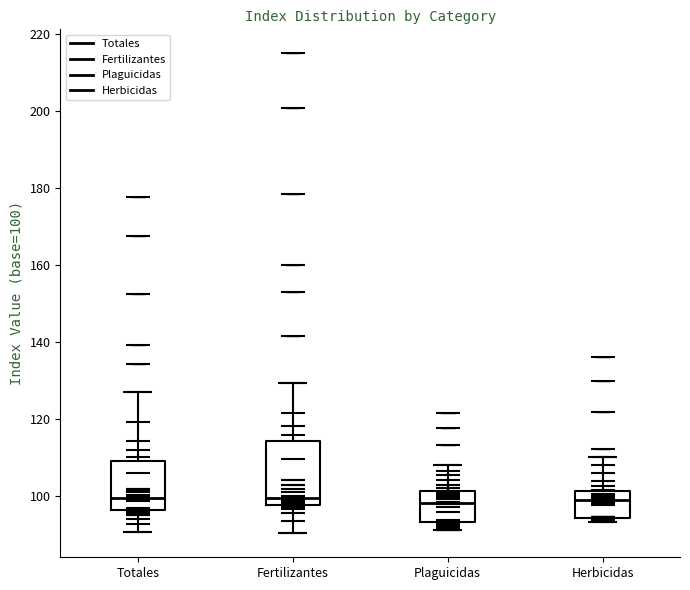

Reading left to right, transcribe this box plot: for each box, give where its median line is, the range the box spans, and where its two whiskers end, as read against the y-axis. The values are not printed on the chart, so give them approximately, as read against the axis.

Totales: median 100, box 96 to 110, whiskers 90 to 128
Fertilizantes: median 100, box 98 to 114, whiskers 90 to 130
Plaguicidas: median 98, box 94 to 102, whiskers 92 to 108
Herbicidas: median 98, box 94 to 102, whiskers 94 (just below the box's lower edge) to 110